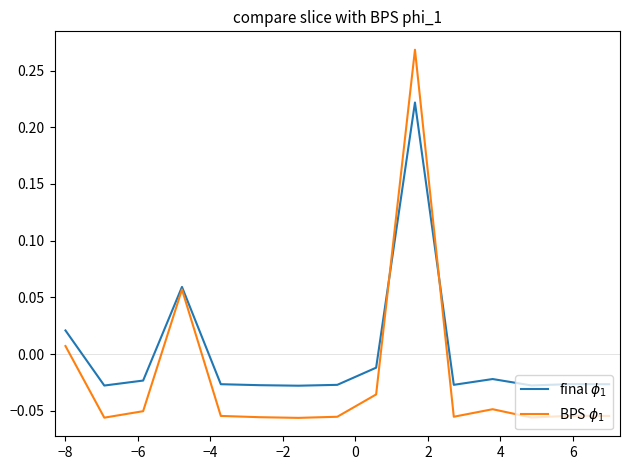

How many positive values does the final $\phi_1$ series have?

3